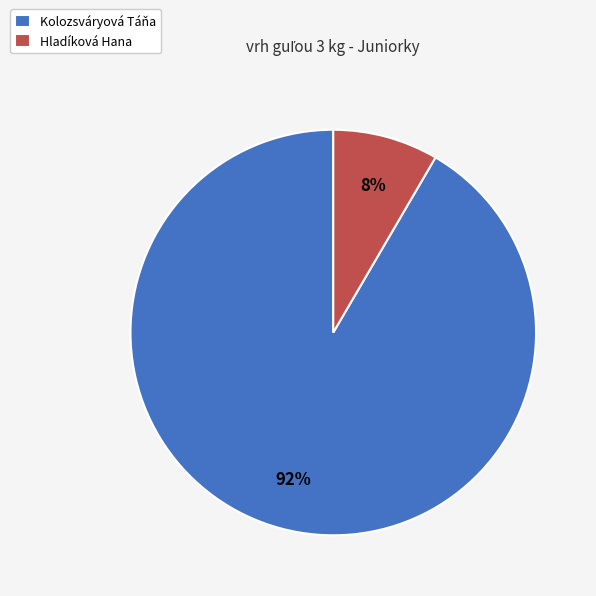

The Kolozsváryová Táňa slice represents 92% of the pie. True or false?

True